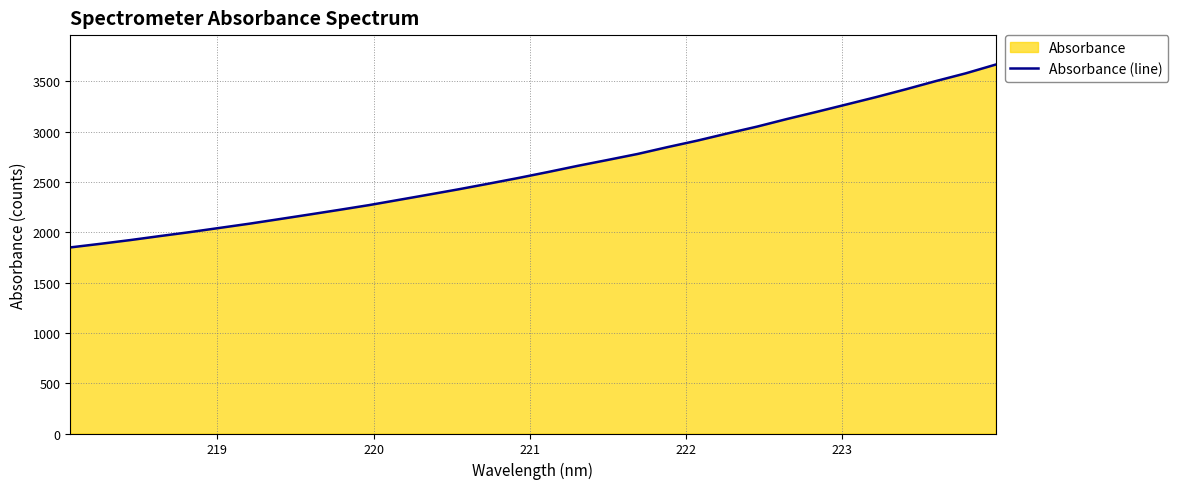

What is the sum of all values?

84362.8